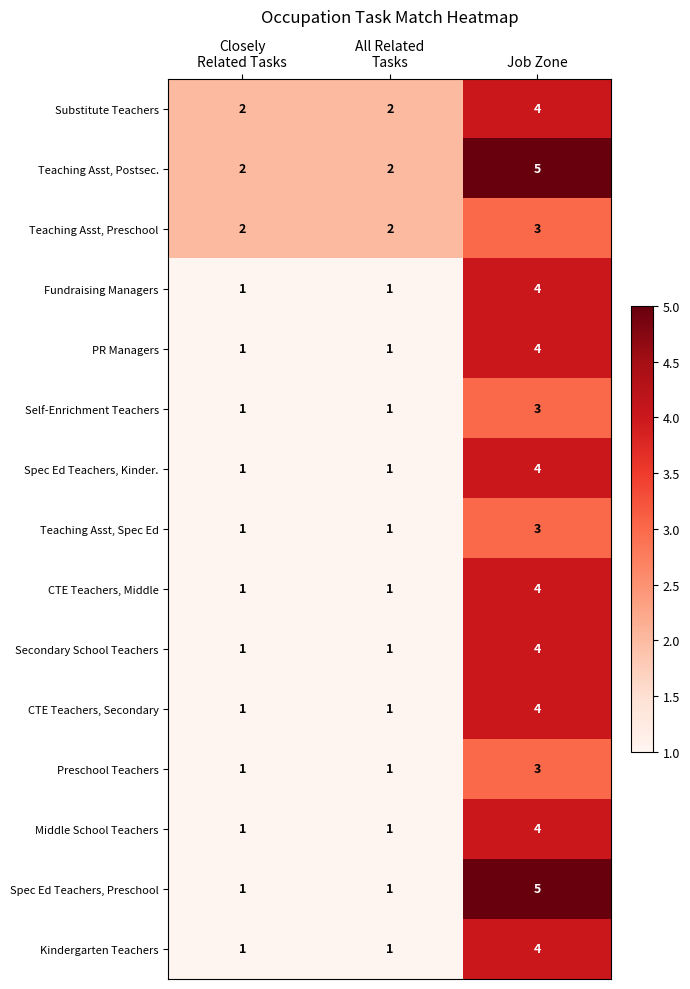

Which series has the widest spread of values?

Spec Ed Teachers, Preschool